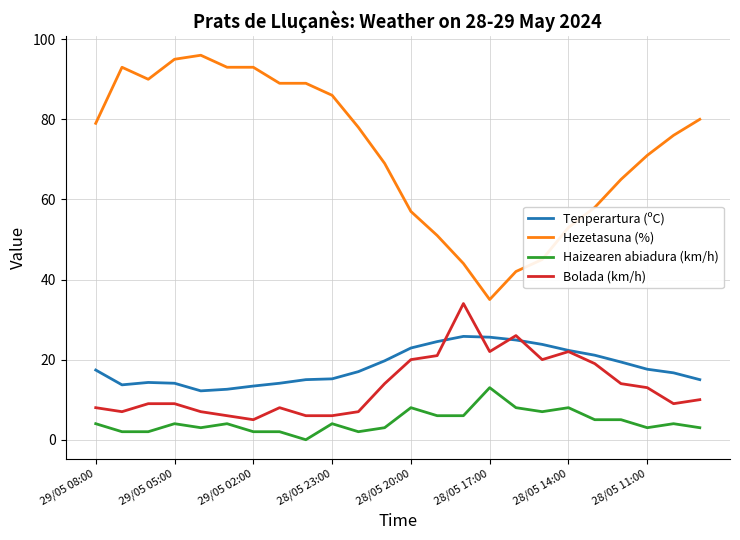

List the series in order of their peak value, lowest first.

Haizearen abiadura (km/h), Tenperartura (ºC), Bolada (km/h), Hezetasuna (%)